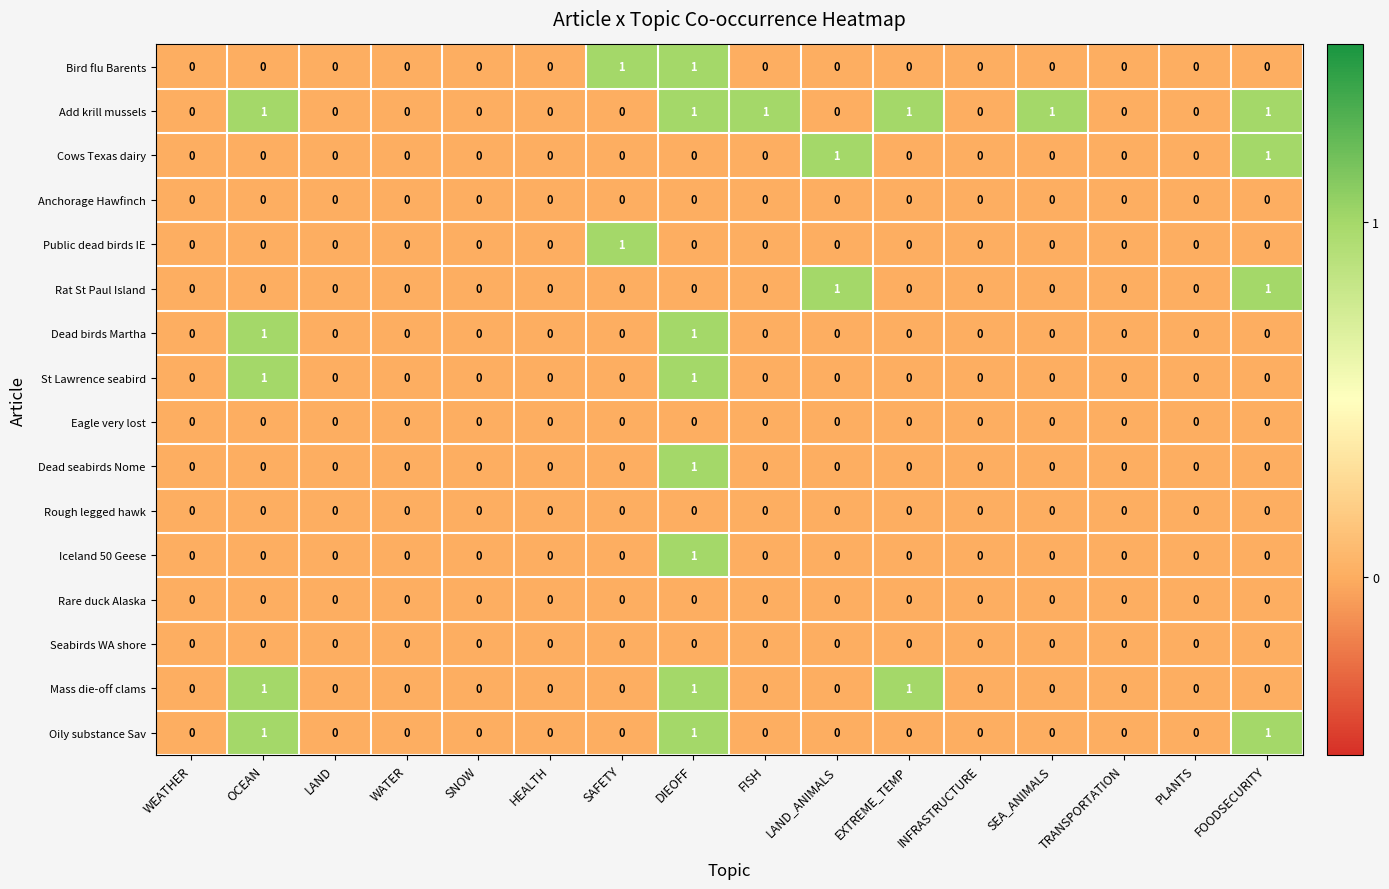

At which category is the sum across all series the highest?

DIEOFF